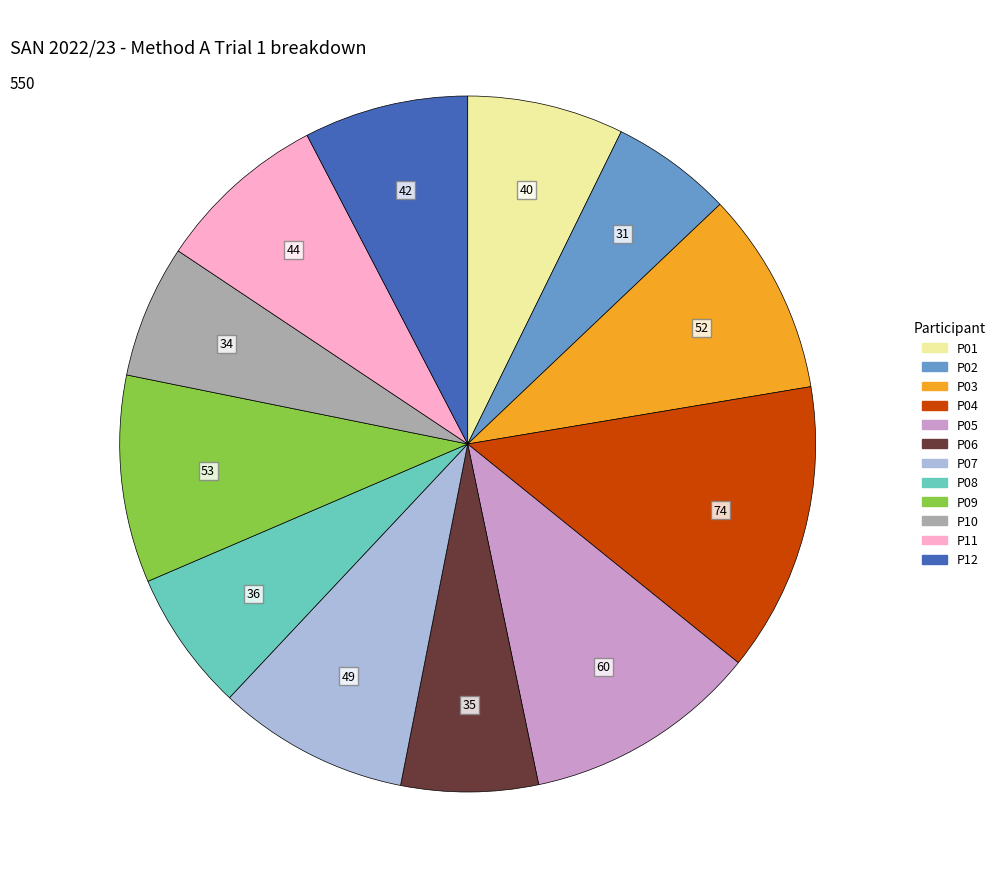

Between P03 and P11, which is larger?

P03